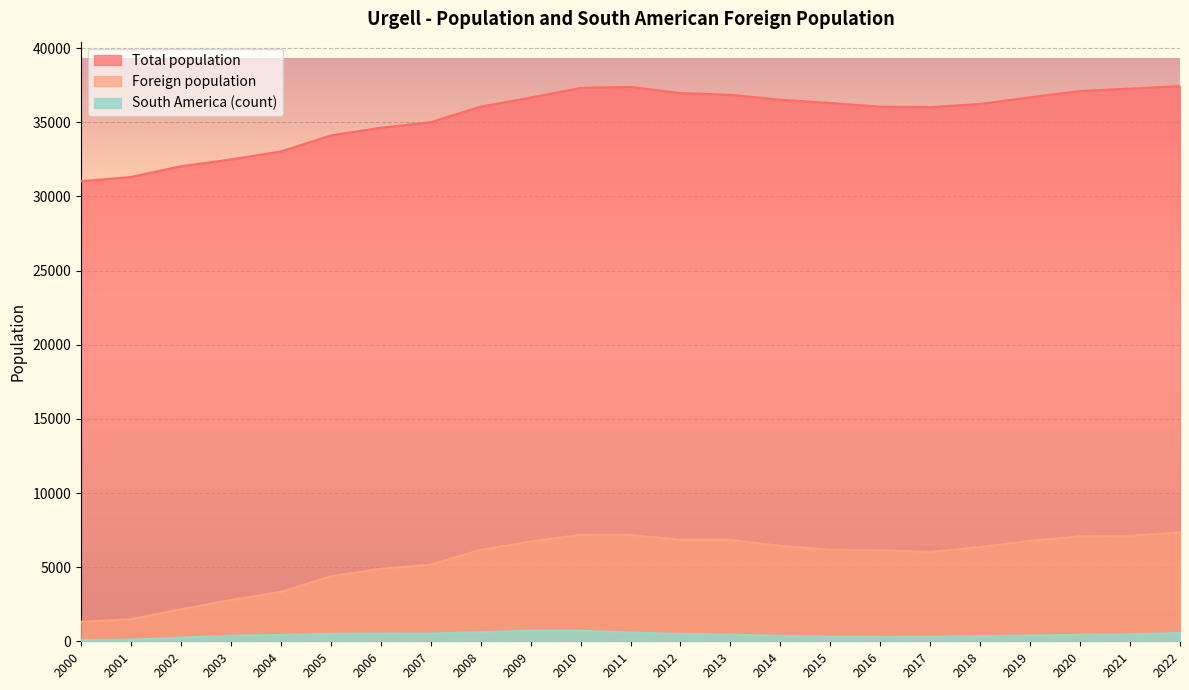

The Foreign population series shows 2205 at 2018. True or false?

False